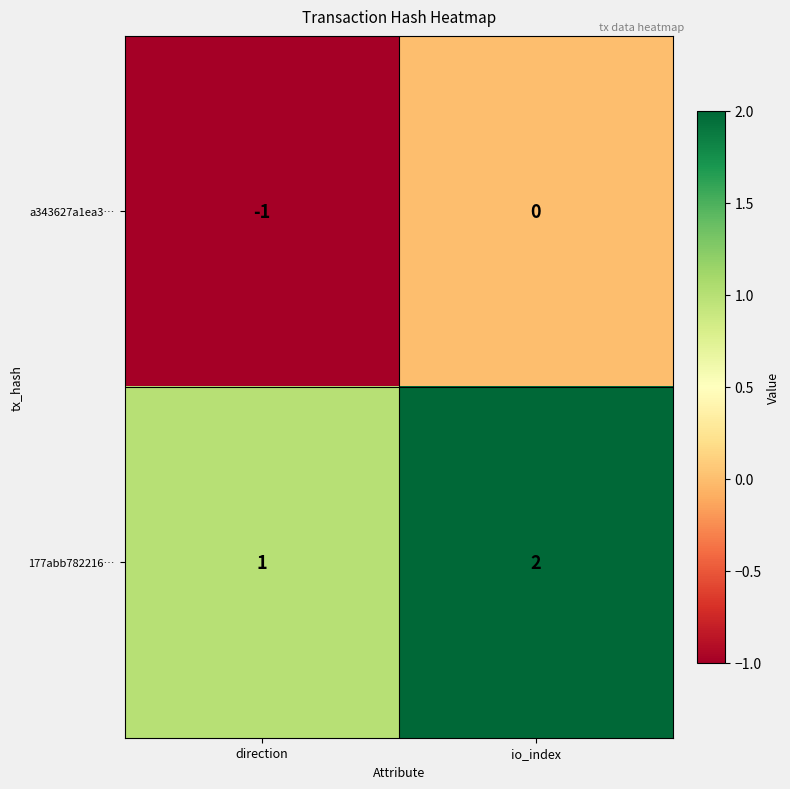

Which category has the lowest value across all series?

direction